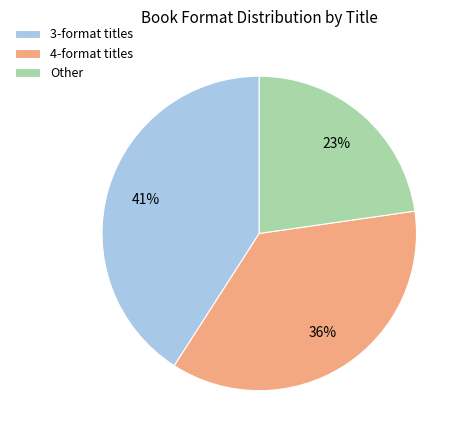

What is the largest slice in the pie chart?

3-format titles